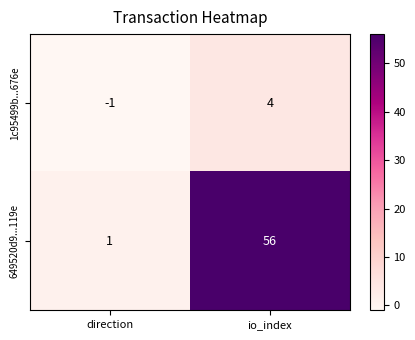

At which label is 649520d9...119e closest to 28?

direction